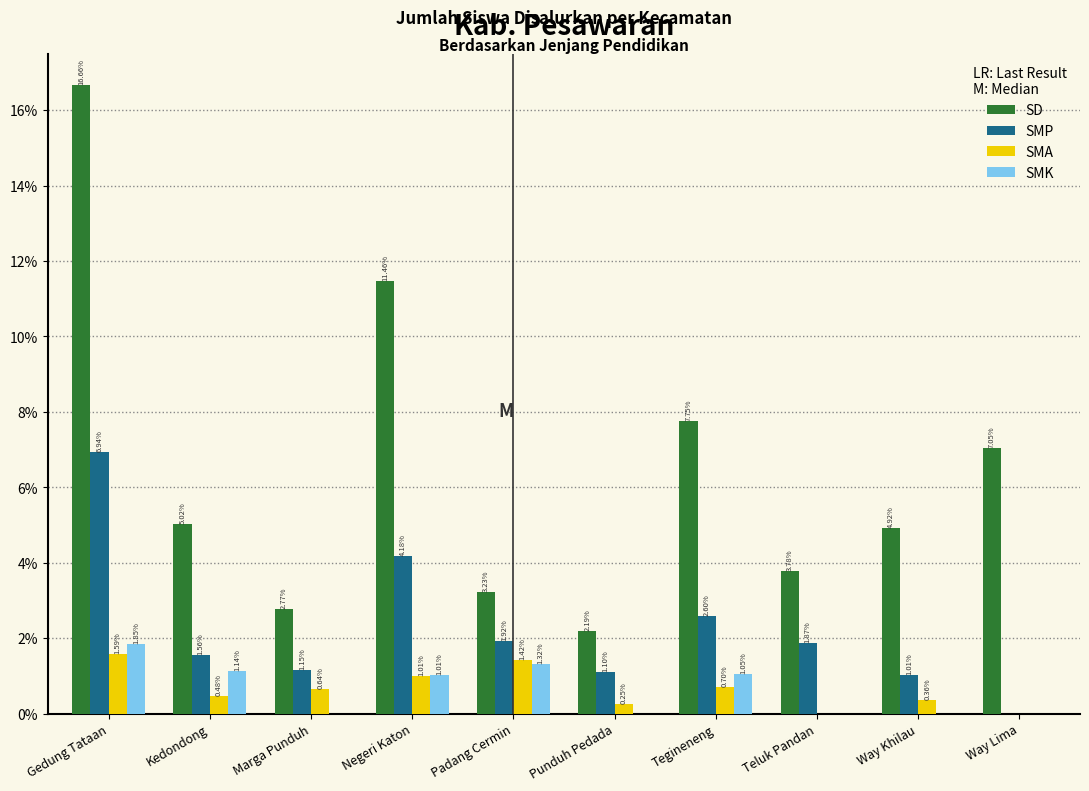

At which label does SD reach its peak?

Gedung Tataan